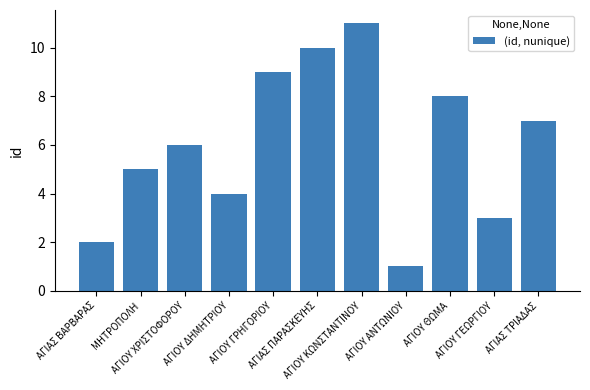

True or false: the data shows 15 at ΑΓΙΟΥ ΓΡΗΓΟΡΙΟΥ.

False